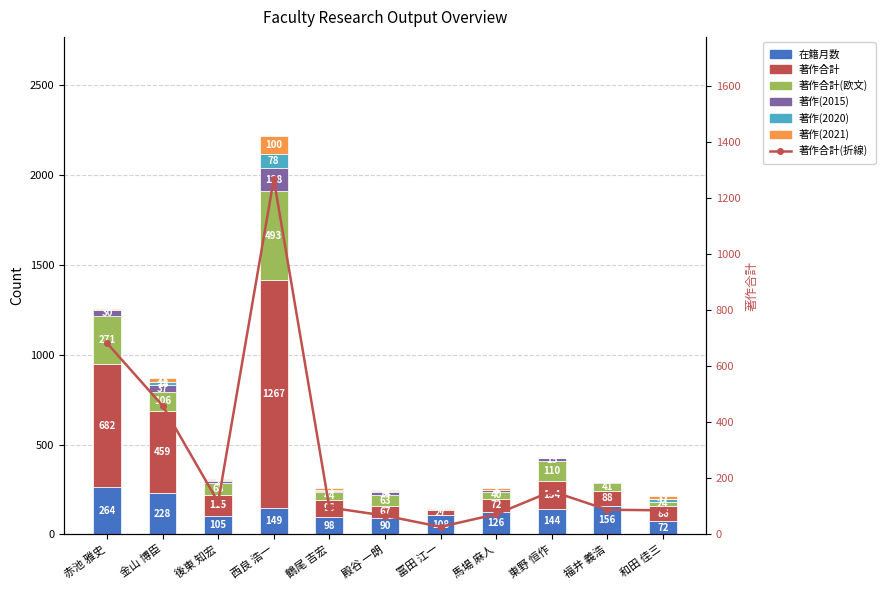

At how many categories does at least one series exceed 556?

2